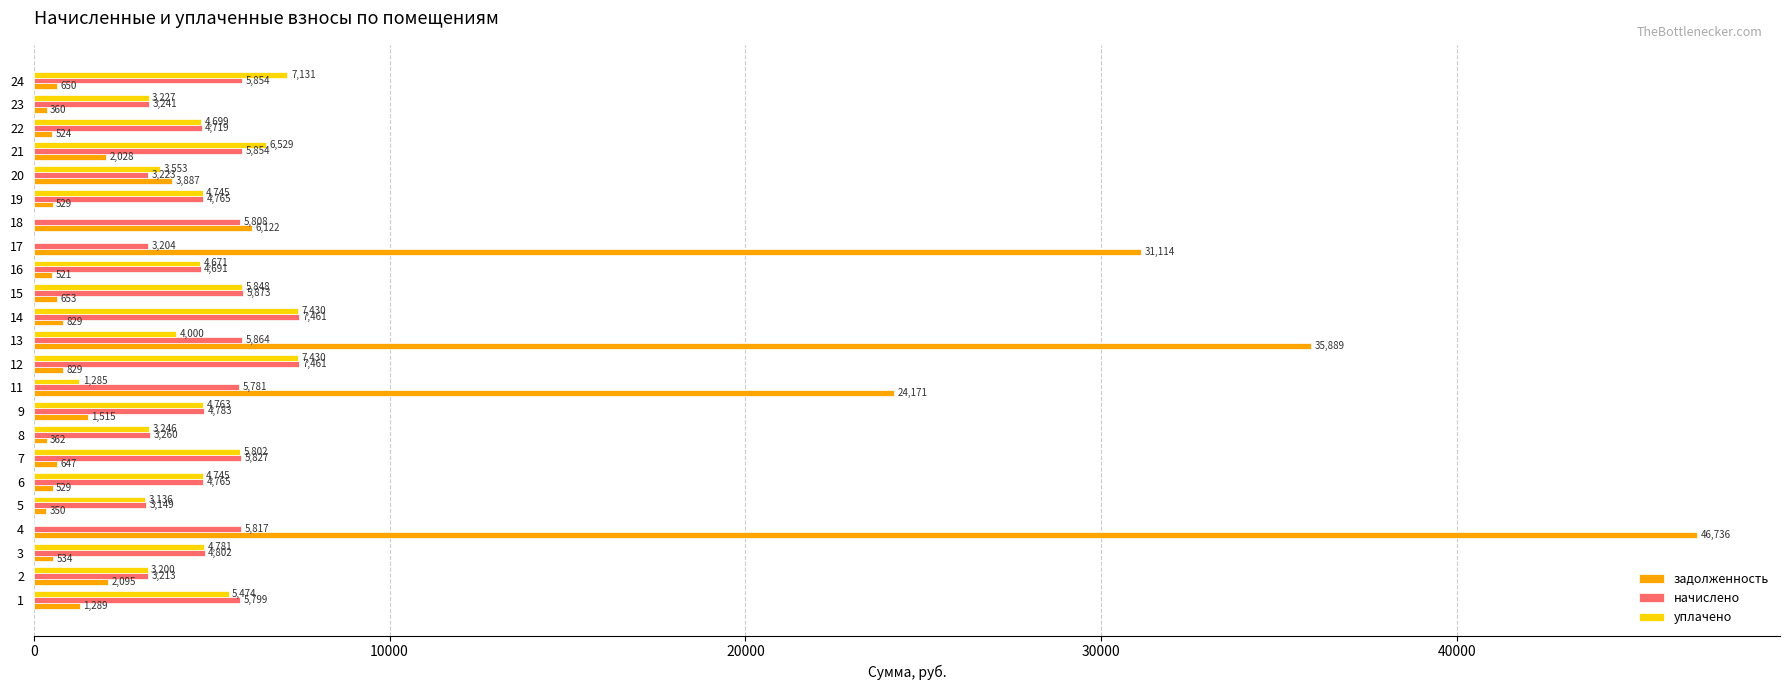

Count the number of data series in this chart.

3